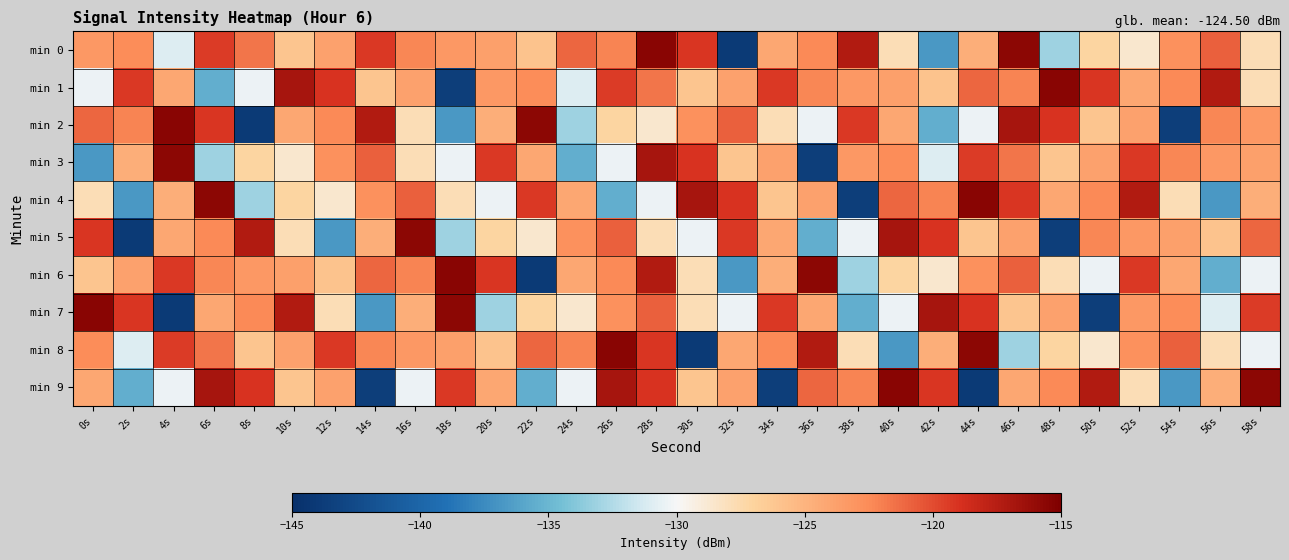

Reading right to left, extract all data points from this chart.

min 0: 58s=-127.8	56s=-120.8	54s=-122.8	52s=-128.7	50s=-127.1	48s=-133.1	46s=-115.7	44s=-124.6	42s=-136.7	40s=-127.8	38s=-117.3	36s=-122.4	34s=-124.3	32s=-144.0	30s=-119.2	28s=-115.5	26s=-122.2	24s=-121.0	22s=-125.9	20s=-123.7	18s=-123.3	16s=-122.3	14s=-119.2	12s=-123.9	10s=-126.1	8s=-121.6	6s=-119.4	4s=-131.0	2s=-122.6	0s=-123.3
min 1: 58s=-127.8	56s=-117.3	54s=-122.4	52s=-124.3	50s=-119.2	48s=-115.5	46s=-122.2	44s=-121.0	42s=-125.9	40s=-123.7	38s=-123.3	36s=-122.3	34s=-119.2	32s=-123.9	30s=-126.1	28s=-121.6	26s=-119.4	24s=-131.0	22s=-122.6	20s=-123.3	18s=-143.6	16s=-123.8	14s=-126.1	12s=-119.1	10s=-116.8	8s=-130.4	6s=-135.4	4s=-124.2	2s=-119.3	0s=-130.4
min 2: 58s=-123.3	56s=-122.3	54s=-143.6	52s=-123.8	50s=-126.1	48s=-119.1	46s=-116.8	44s=-130.4	42s=-135.4	40s=-124.2	38s=-119.3	36s=-130.4	34s=-127.8	32s=-120.8	30s=-122.8	28s=-128.7	26s=-127.1	24s=-133.1	22s=-115.7	20s=-124.6	18s=-136.7	16s=-127.8	14s=-117.3	12s=-122.4	10s=-124.3	8s=-144.0	6s=-119.2	4s=-115.5	2s=-122.2	0s=-121.0
min 3: 58s=-123.7	56s=-123.3	54s=-122.3	52s=-119.2	50s=-123.9	48s=-126.1	46s=-121.6	44s=-119.4	42s=-131.0	40s=-122.6	38s=-123.3	36s=-143.6	34s=-123.8	32s=-126.1	30s=-119.1	28s=-116.8	26s=-130.4	24s=-135.4	22s=-124.2	20s=-119.3	18s=-130.4	16s=-127.8	14s=-120.8	12s=-122.8	10s=-128.7	8s=-127.1	6s=-133.1	4s=-115.7	2s=-124.6	0s=-136.7
min 4: 58s=-124.6	56s=-136.7	54s=-127.8	52s=-117.3	50s=-122.4	48s=-124.3	46s=-119.2	44s=-115.5	42s=-122.2	40s=-121.0	38s=-143.6	36s=-123.8	34s=-126.1	32s=-119.1	30s=-116.8	28s=-130.4	26s=-135.4	24s=-124.2	22s=-119.3	20s=-130.4	18s=-127.8	16s=-120.8	14s=-122.8	12s=-128.7	10s=-127.1	8s=-133.1	6s=-115.7	4s=-124.6	2s=-136.7	0s=-127.8
min 5: 58s=-121.0	56s=-125.9	54s=-123.7	52s=-123.3	50s=-122.3	48s=-143.6	46s=-123.8	44s=-126.1	42s=-119.1	40s=-116.8	38s=-130.4	36s=-135.4	34s=-124.2	32s=-119.3	30s=-130.4	28s=-127.8	26s=-120.8	24s=-122.8	22s=-128.7	20s=-127.1	18s=-133.1	16s=-115.7	14s=-124.6	12s=-136.7	10s=-127.8	8s=-117.3	6s=-122.4	4s=-124.3	2s=-144.0	0s=-119.2
min 6: 58s=-130.4	56s=-135.4	54s=-124.2	52s=-119.3	50s=-130.4	48s=-127.8	46s=-120.8	44s=-122.8	42s=-128.7	40s=-127.1	38s=-133.1	36s=-115.7	34s=-124.6	32s=-136.7	30s=-127.8	28s=-117.3	26s=-122.4	24s=-124.3	22s=-144.0	20s=-119.2	18s=-115.5	16s=-122.2	14s=-121.0	12s=-125.9	10s=-123.7	8s=-123.3	6s=-122.3	4s=-119.2	2s=-123.9	0s=-126.1
min 7: 58s=-119.4	56s=-131.0	54s=-122.6	52s=-123.3	50s=-143.6	48s=-123.8	46s=-126.1	44s=-119.1	42s=-116.8	40s=-130.4	38s=-135.4	36s=-124.2	34s=-119.3	32s=-130.4	30s=-127.8	28s=-120.8	26s=-122.8	24s=-128.7	22s=-127.1	20s=-133.1	18s=-115.7	16s=-124.6	14s=-136.7	12s=-127.8	10s=-117.3	8s=-122.4	6s=-124.3	4s=-144.0	2s=-119.2	0s=-115.5
min 8: 58s=-130.4	56s=-127.8	54s=-120.8	52s=-122.8	50s=-128.7	48s=-127.1	46s=-133.1	44s=-115.7	42s=-124.6	40s=-136.7	38s=-127.8	36s=-117.3	34s=-122.4	32s=-124.3	30s=-144.0	28s=-119.2	26s=-115.5	24s=-122.2	22s=-121.0	20s=-125.9	18s=-123.7	16s=-123.3	14s=-122.3	12s=-119.2	10s=-123.9	8s=-126.1	6s=-121.6	4s=-119.4	2s=-131.0	0s=-122.6
min 9: 58s=-115.7	56s=-124.6	54s=-136.7	52s=-127.8	50s=-117.3	48s=-122.4	46s=-124.3	44s=-144.0	42s=-119.2	40s=-115.5	38s=-122.2	36s=-121.0	34s=-143.6	32s=-123.8	30s=-126.1	28s=-119.1	26s=-116.8	24s=-130.4	22s=-135.4	20s=-124.2	18s=-119.3	16s=-130.4	14s=-143.6	12s=-123.8	10s=-126.1	8s=-119.1	6s=-116.8	4s=-130.4	2s=-135.4	0s=-124.2